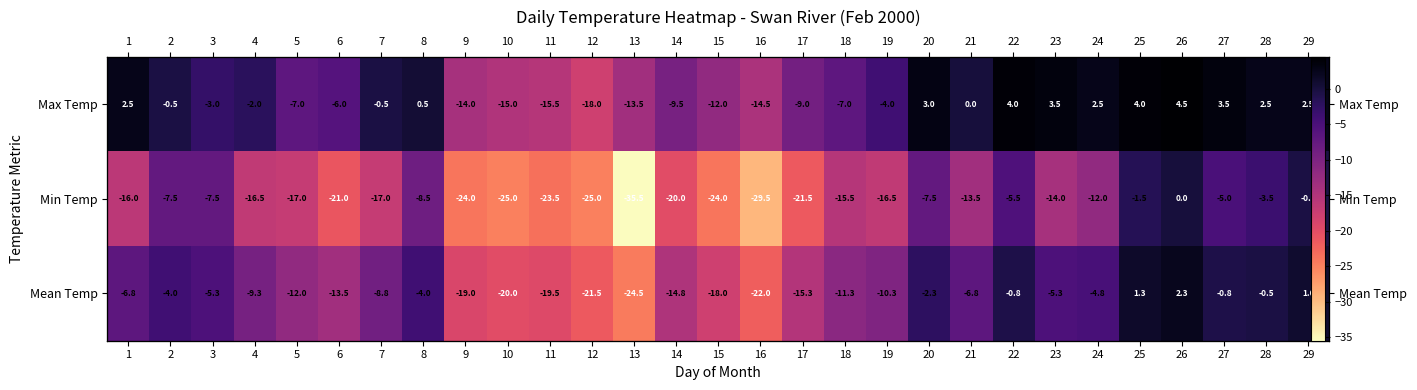

At which label is Max Temp closest to -6?

6